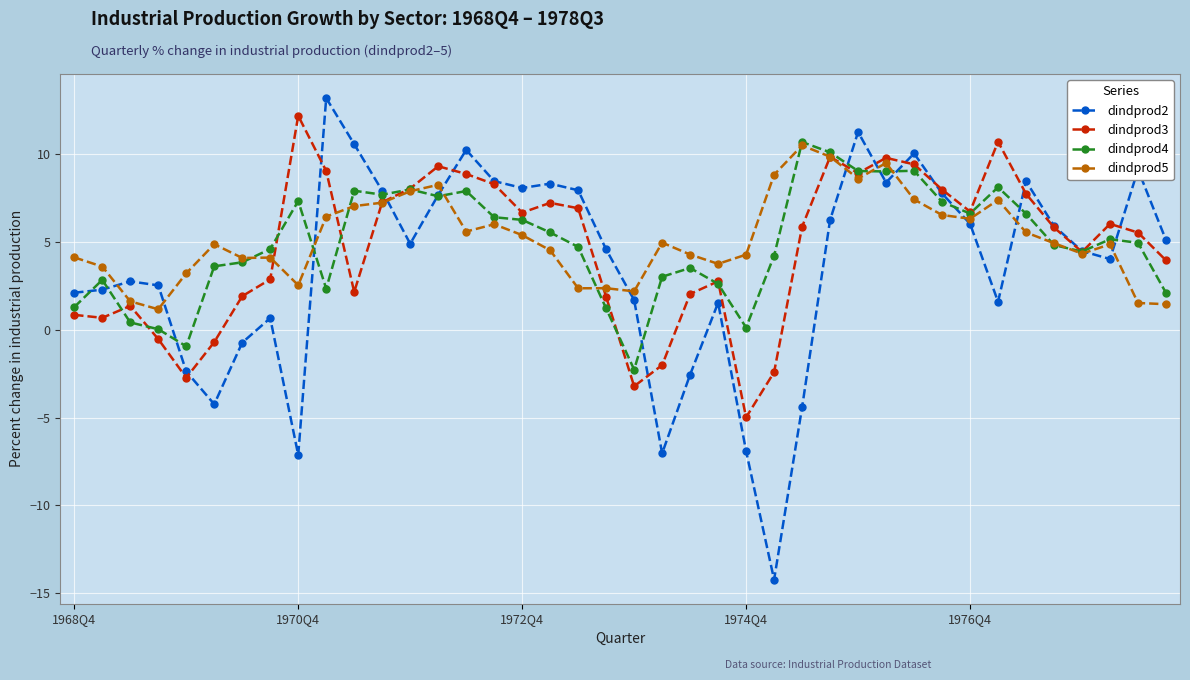

True or false: dindprod4 has more than 0 points higher than both neighbors.

True